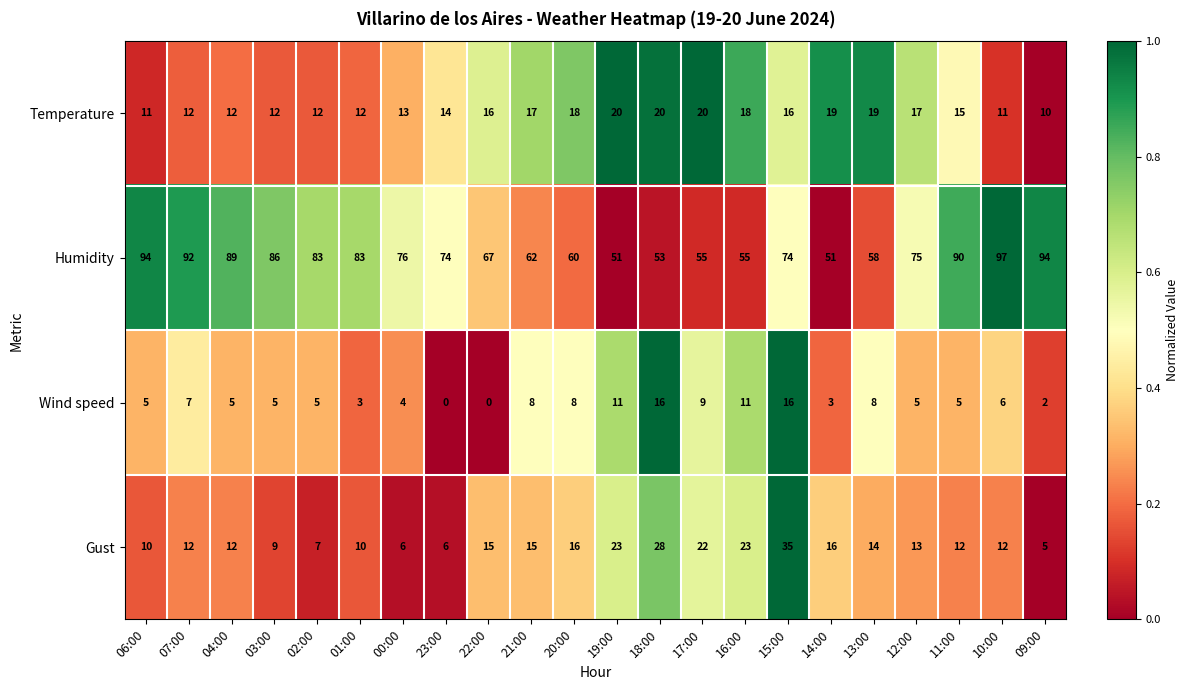

Is it true that Temperature equals 18 at 16:00?

True